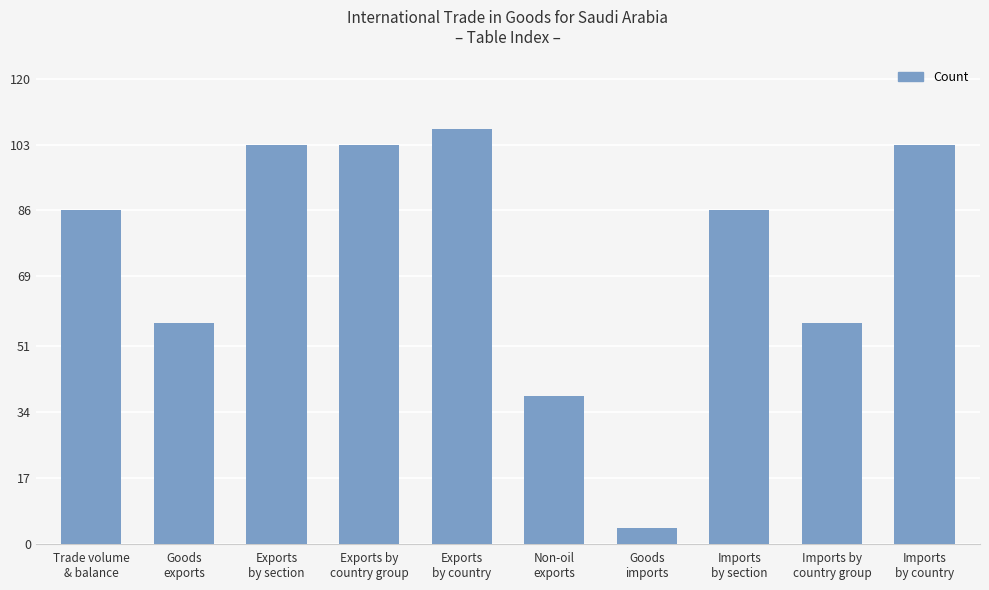

The chart shows a value of 49 at Imports
by country. True or false?

False